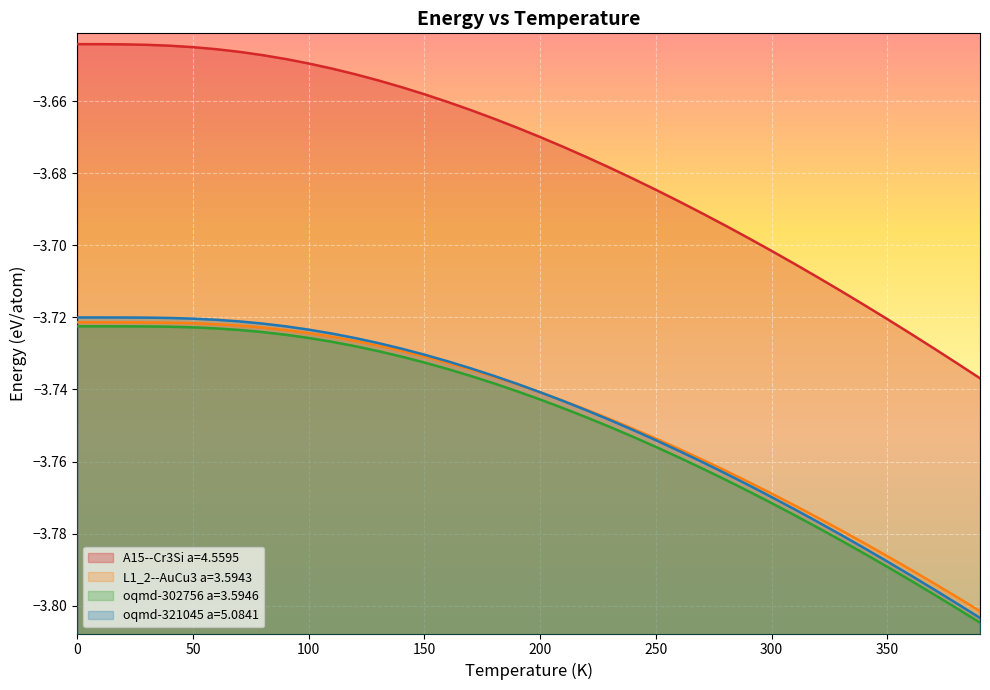

What is the lowest value of the L1_2--AuCu3 a=3.5943 series?

-3.8